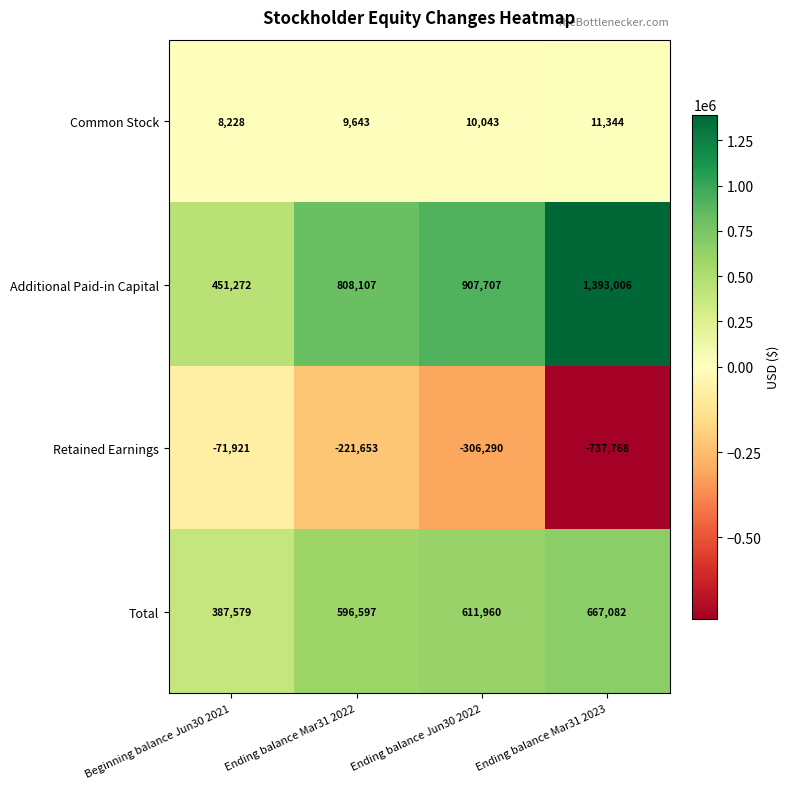

What is the sum of the Common Stock values at Ending balance Jun30 2022 and Beginning balance Jun30 2021?

18271